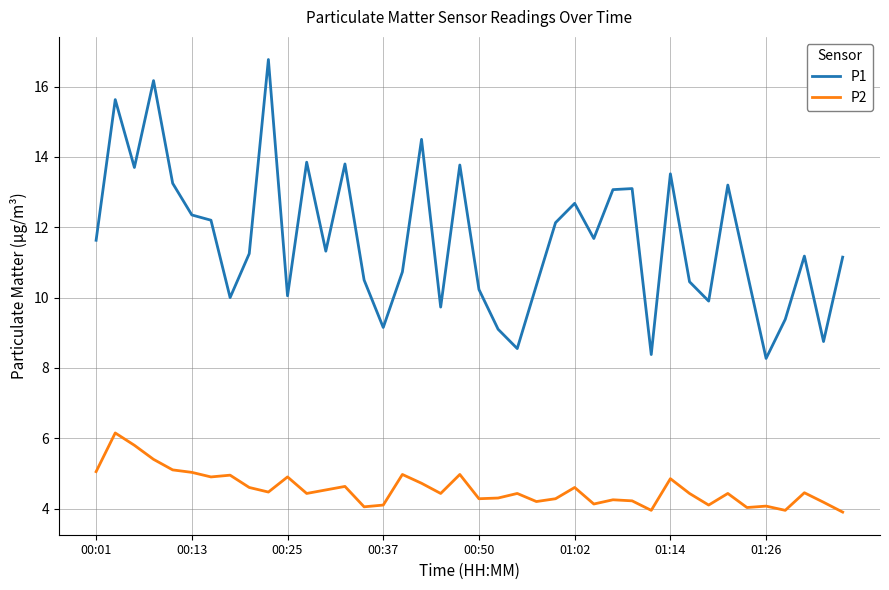

What is the highest value of the P1 series?

16.8